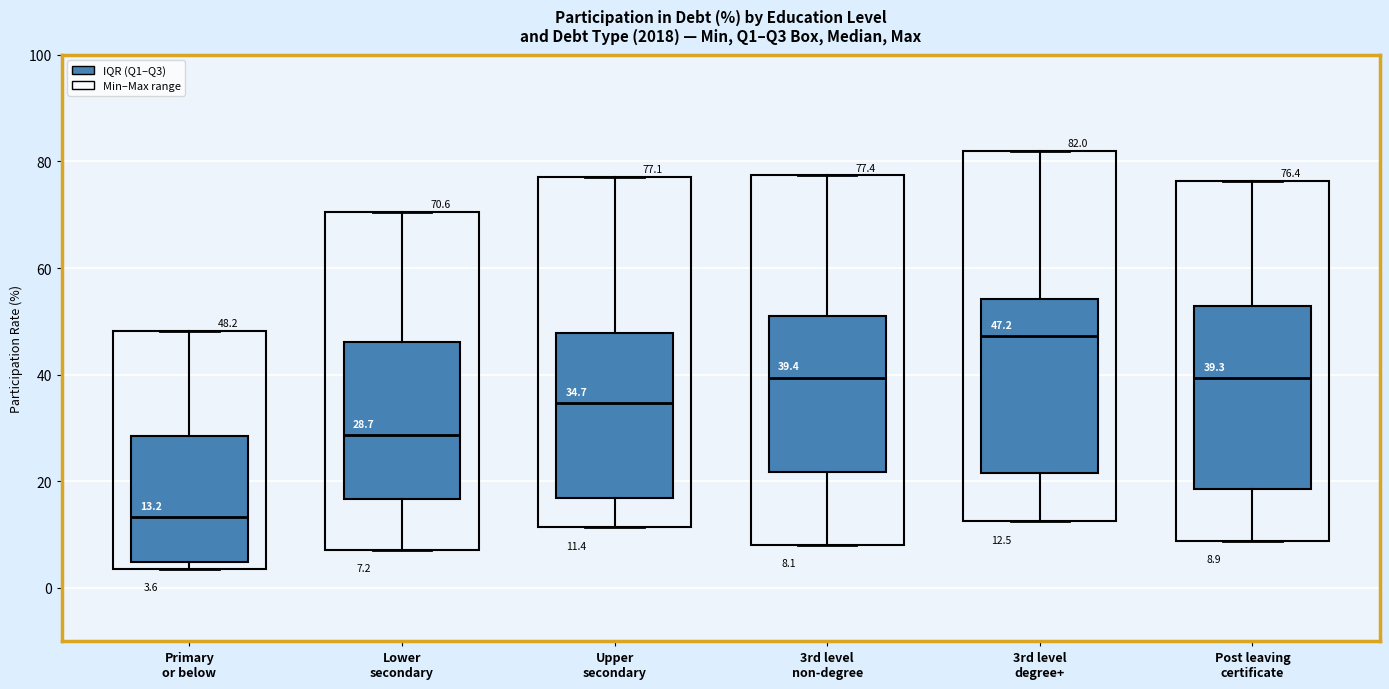

Which box has the highest median line?

3rd level degree+